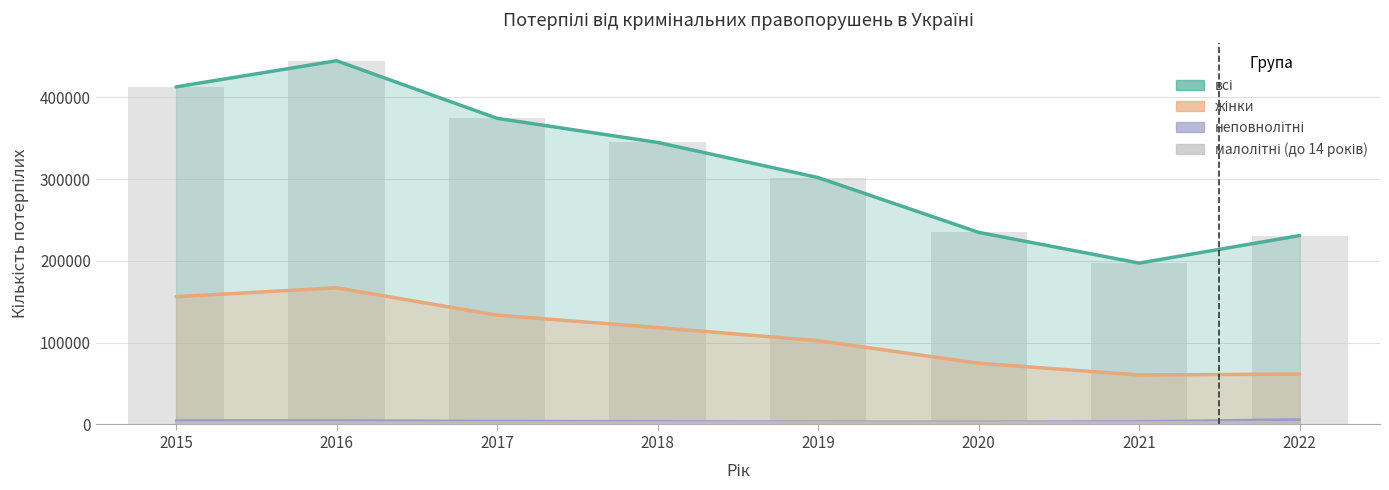

What is the difference between the maximum and minimum values in the всі series?

247343